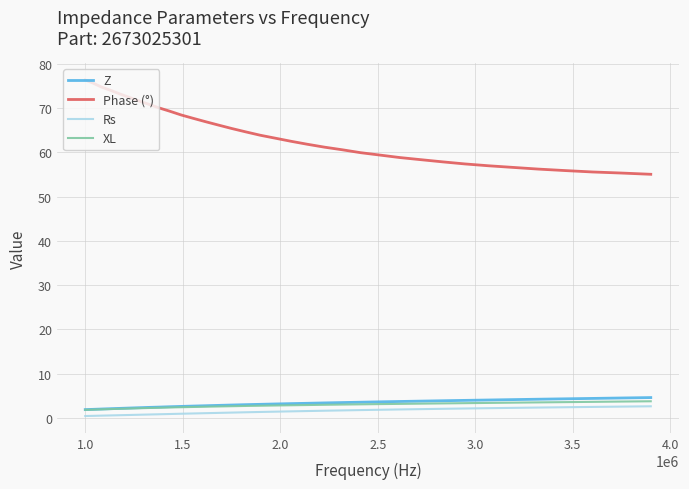

True or false: XL and Rs intersect in this chart.

False